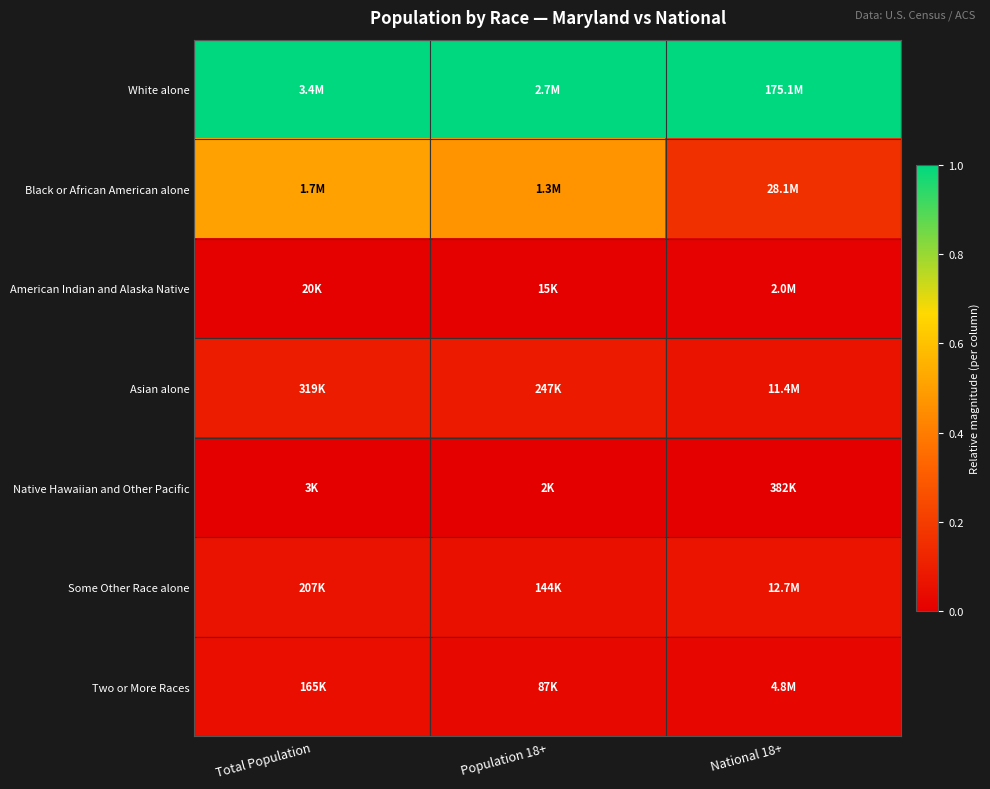

Reading left to right, what are all the values shown in this chart?

White alone: Total Population=1.0	Population 18+=1.0	National 18+=1.0
Black or African American alone: Total Population=0.5	Population 18+=0.5	National 18+=0.2
American Indian and Alaska Native: Total Population=0.0	Population 18+=0.0	National 18+=0.0
Asian alone: Total Population=0.1	Population 18+=0.1	National 18+=0.1
Native Hawaiian and Other Pacific: Total Population=0.0	Population 18+=0.0	National 18+=0.0
Some Other Race alone: Total Population=0.1	Population 18+=0.1	National 18+=0.1
Two or More Races: Total Population=0.0	Population 18+=0.0	National 18+=0.0